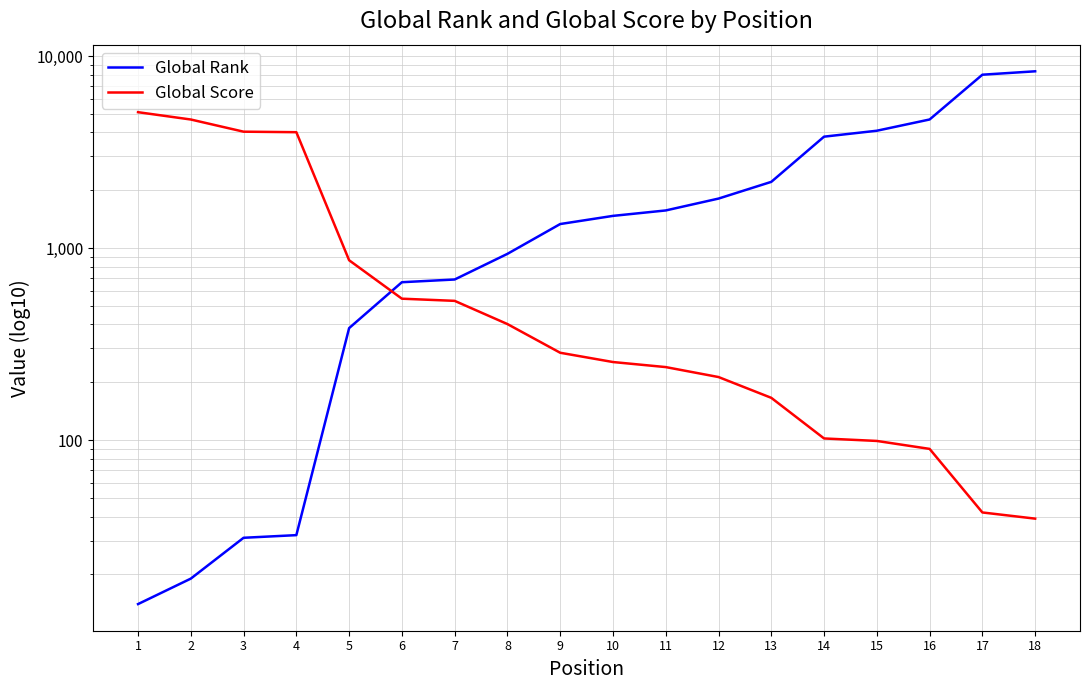

True or false: Global Rank has a value of 7994 at 17.

True